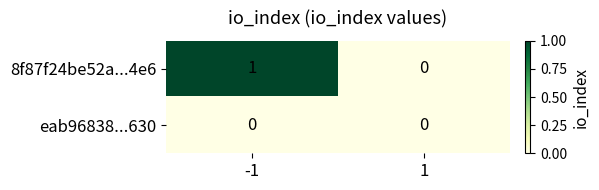

How many data points does each series have?

2